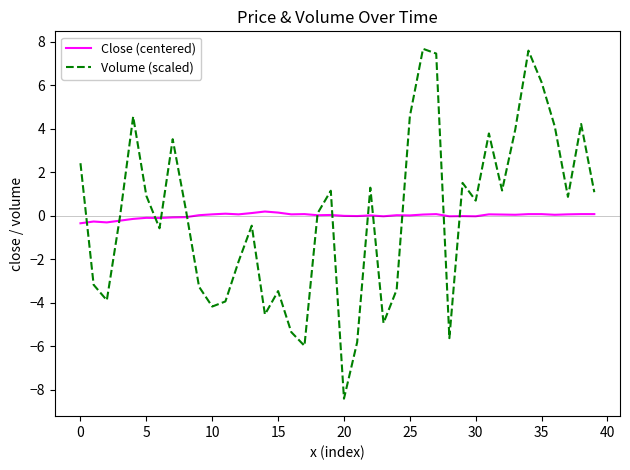

How many interior local peaks does the Volume (scaled) series have?

11